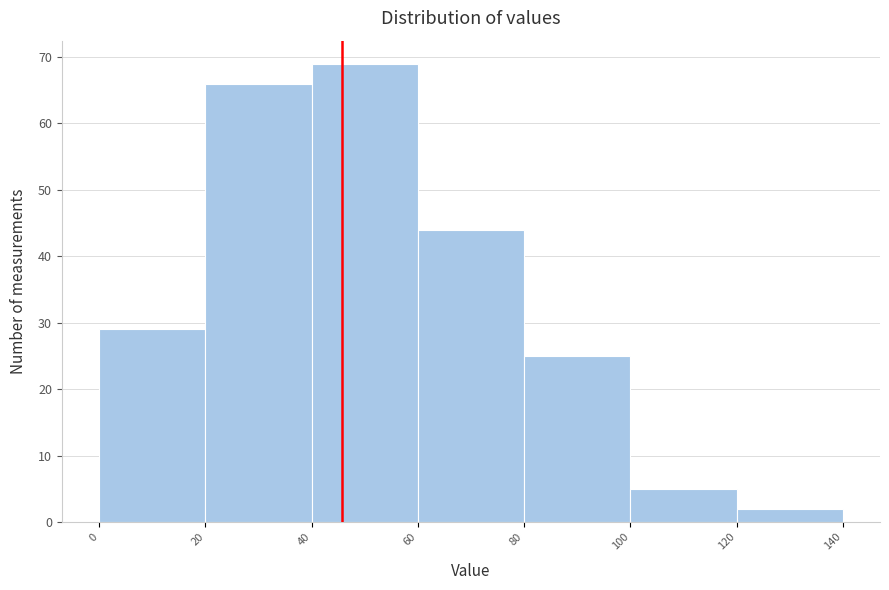

How tall is the bar that spans 120 to 140 on the x-axis? The values are not printed on the chart, so give them approximately, as read against the axis.

2